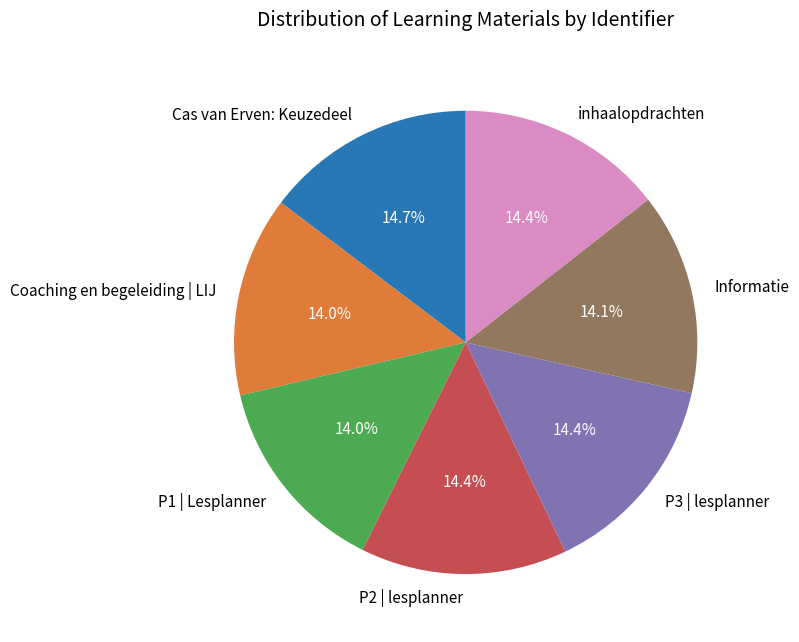

Between Informatie and Cas van Erven: Keuzedeel, which is larger?

Cas van Erven: Keuzedeel